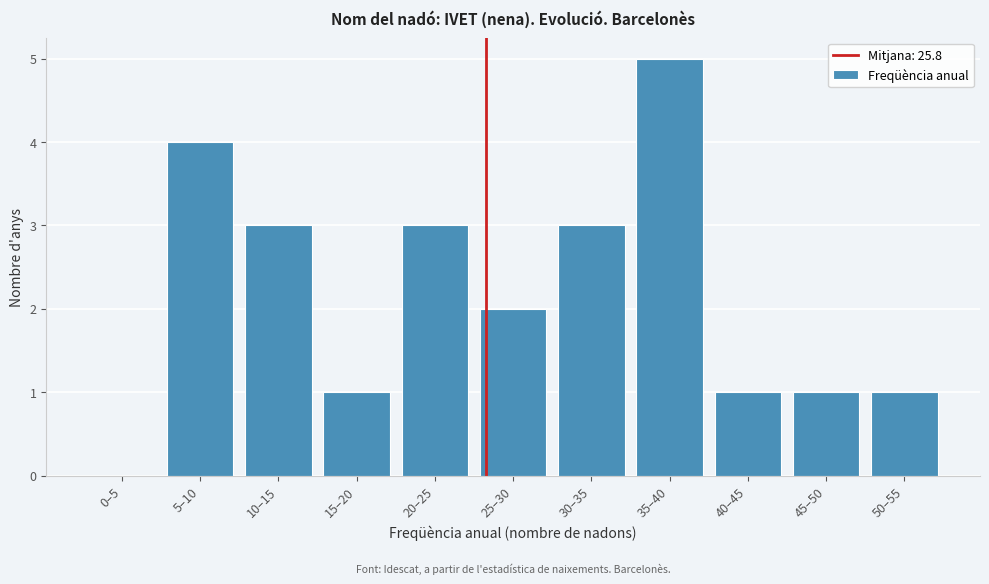

Reading left to right, what are all the values shown in this chart?

0–5=0	5–10=4	10–15=3	15–20=1	20–25=3	25–30=2	30–35=3	35–40=5	40–45=1	45–50=1	50–55=1